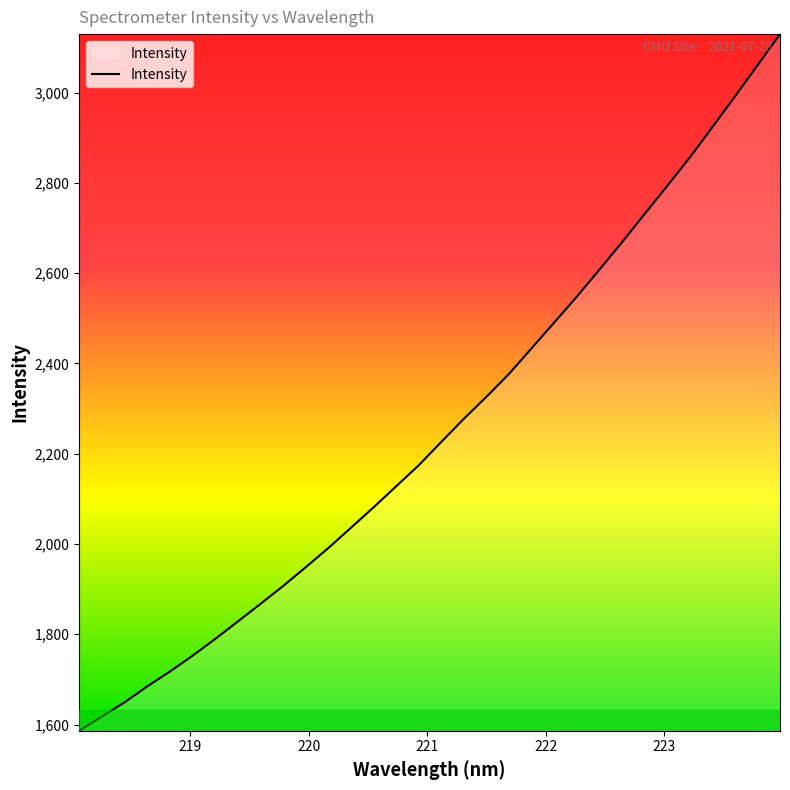

How many lines are shown in the chart?

1